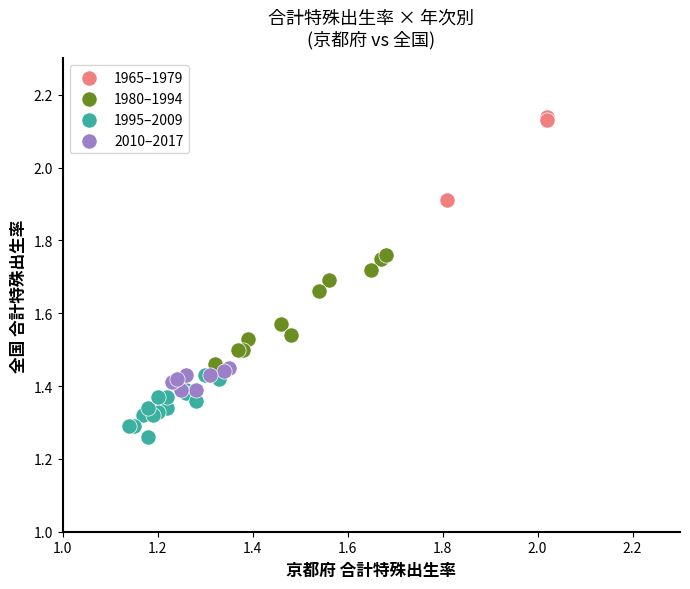

Which series reaches the maximum Y coordinate?

1965–1979